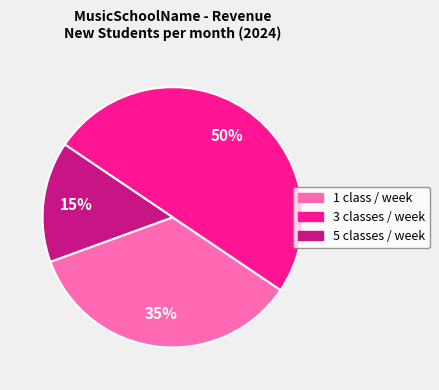

To the nearest percent, what percentage of the pie is 1 class / week?

35%